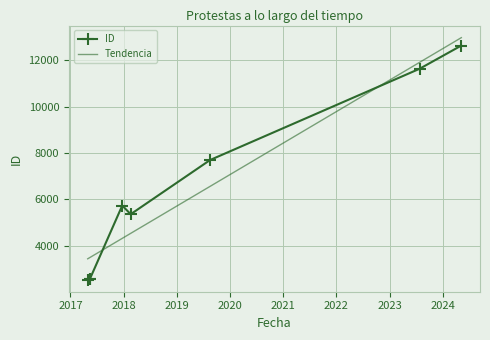

List the labels in order of value, smallest first.

2017-04-30, 2017-05-15, 2017-05-15, 2017-12-23, 2018-02-19, 2019-08-18, 2023-07-26, 2024-05-07